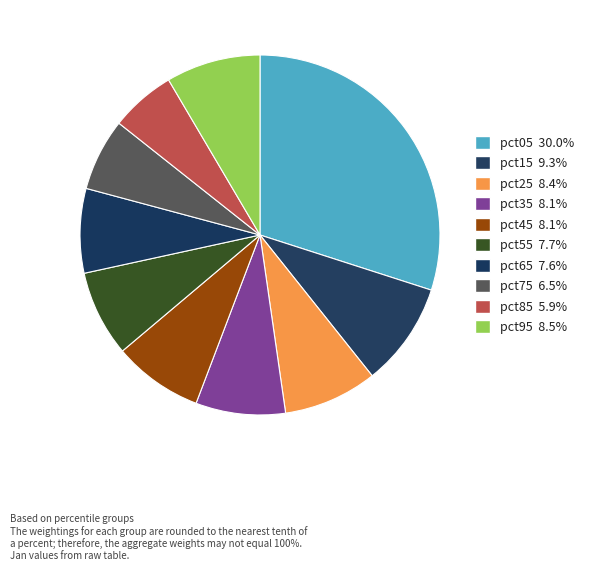

Does pct25 account for over 50% of the chart?

No